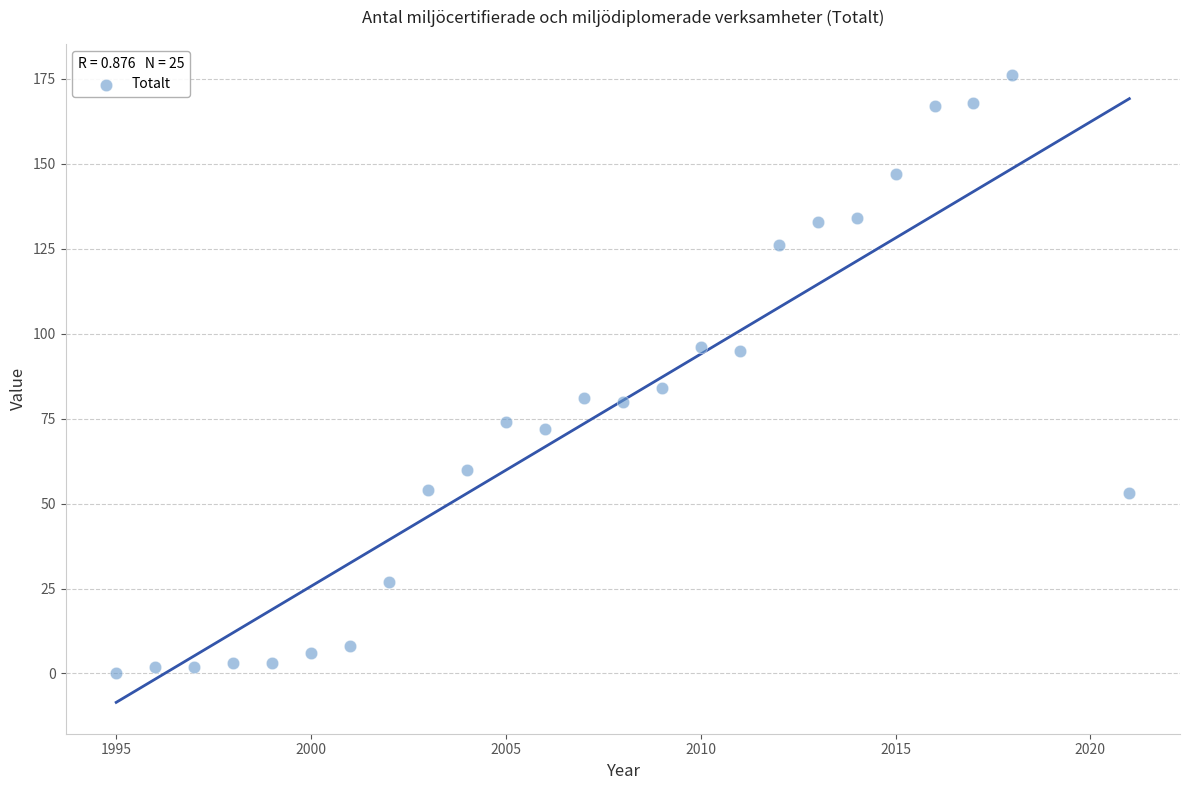

What Y value in the scatter plot is closest to 88?

84